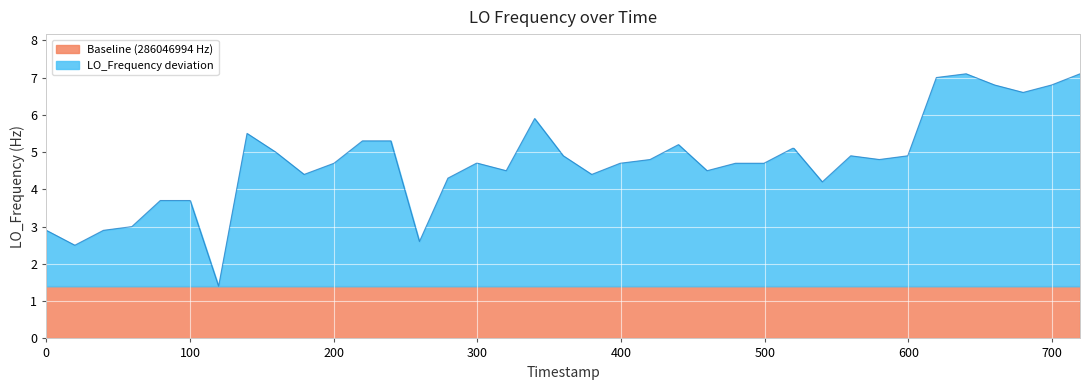

What is the maximum value for Baseline (286046994 Hz)?

1.4